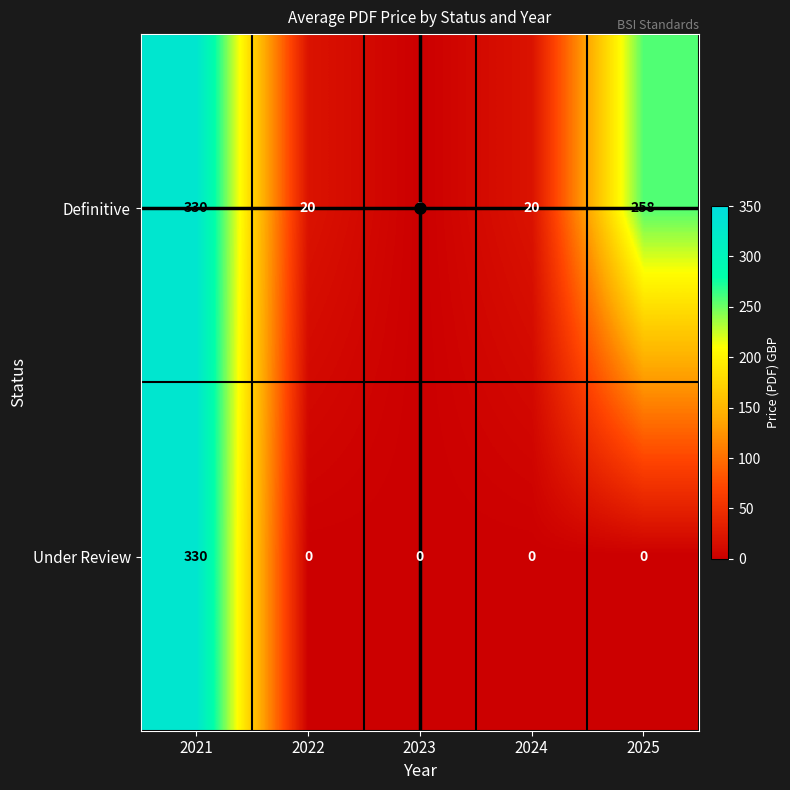

List the series in order of their overall mean, lowest first.

Under Review, Definitive